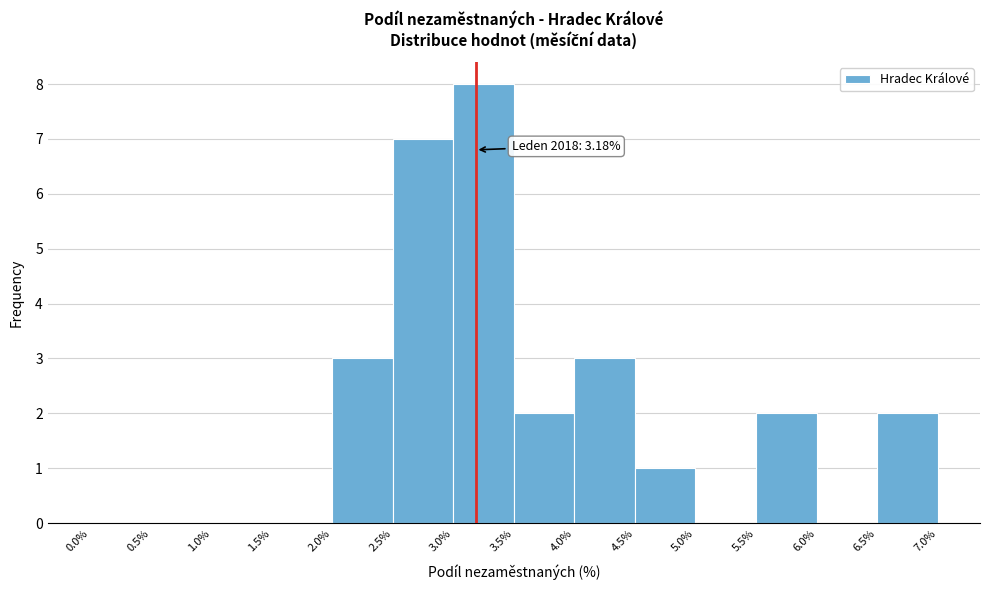

Which range on the x-axis has the tallest bar?

3.0% to 3.5%